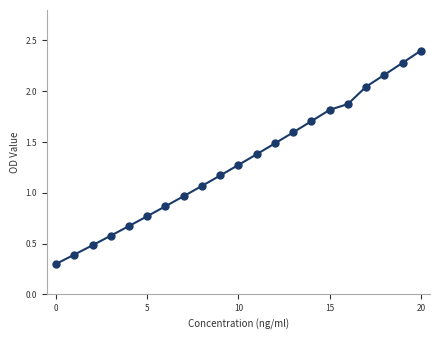

What is the difference between the maximum and minimum values?

2.1